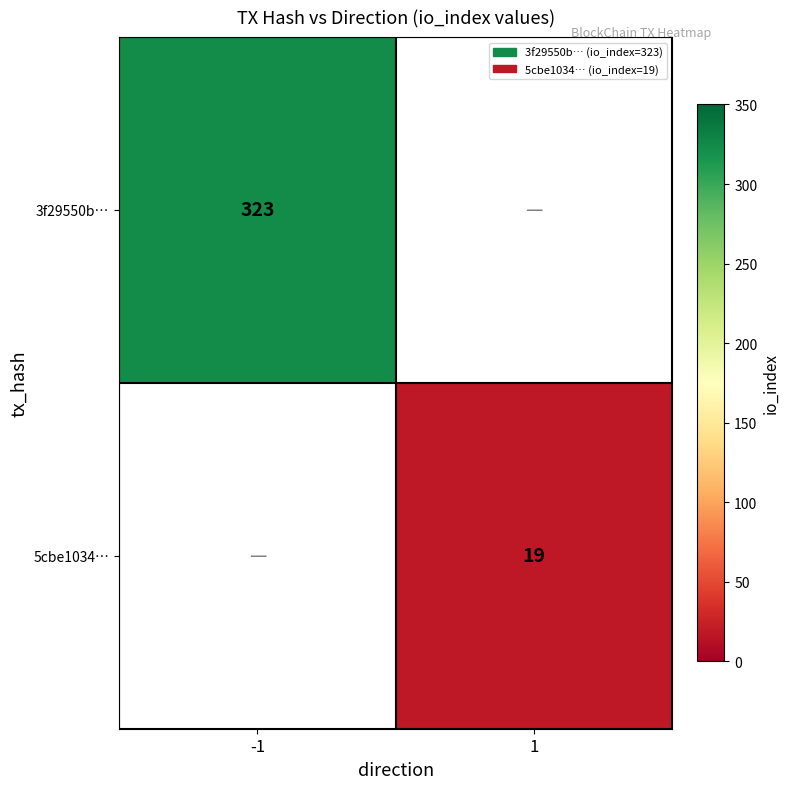

How many data points does each series have?

2